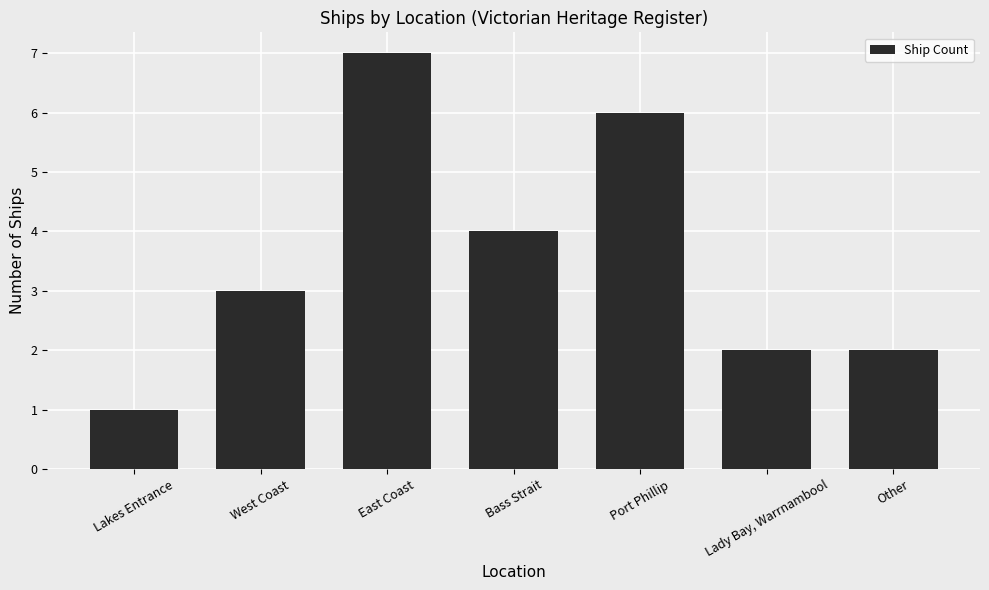

What position from the right is Bass Strait?

4